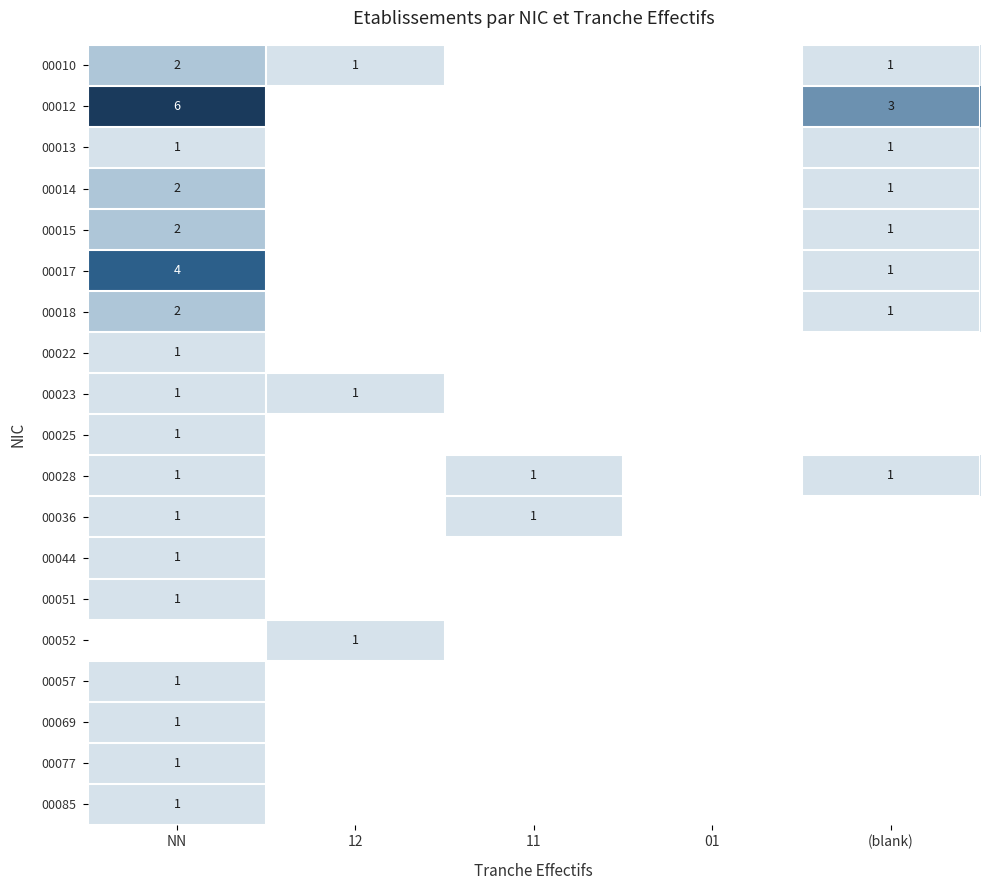

The 00057 series shows 1 at NN. True or false?

True